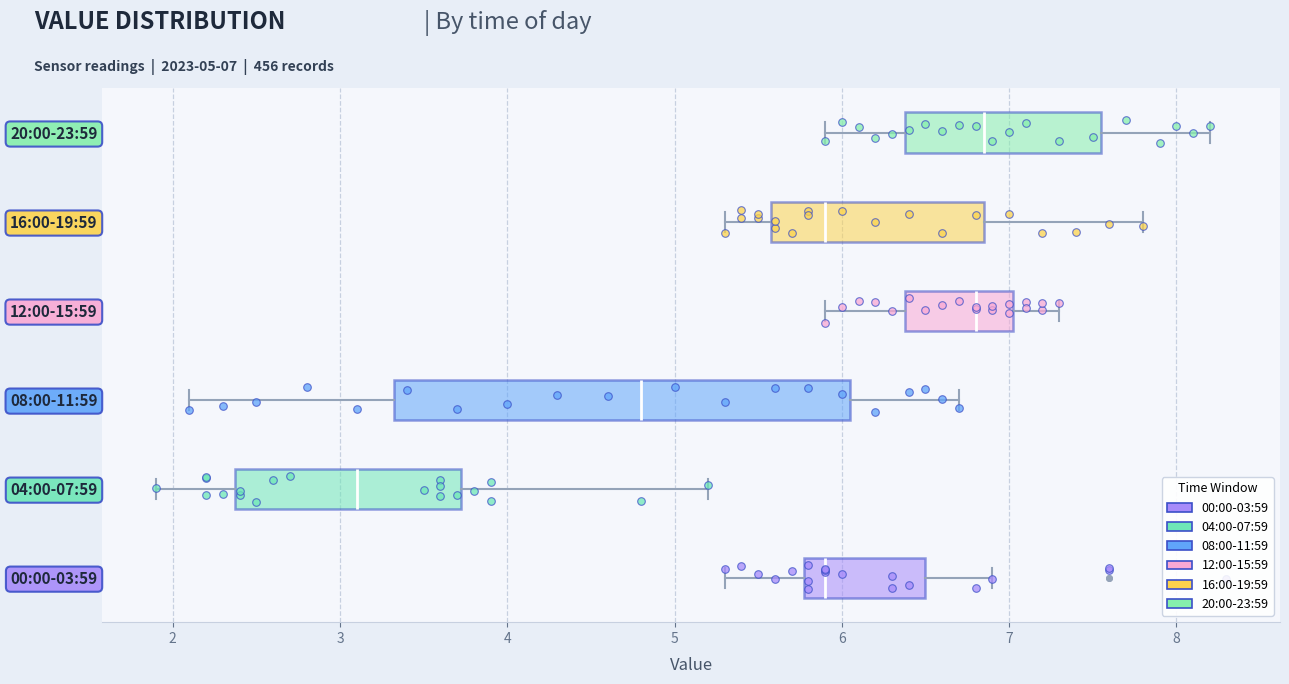

Where does the right whisker of the box for 12:00-15:59 end on the x-axis? The values are not printed on the chart, so give them approximately, as read against the axis.

7.3